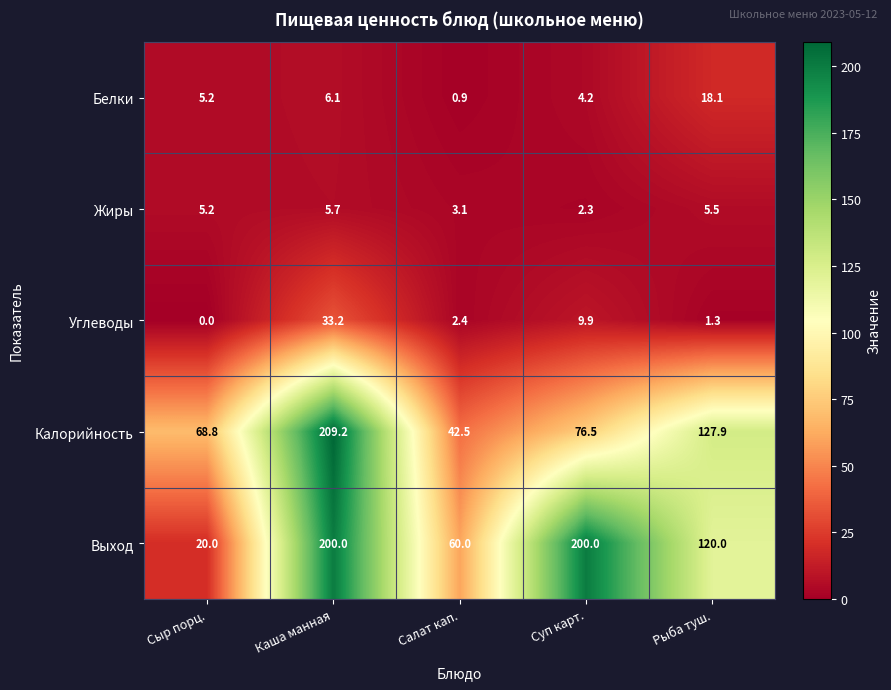

Which series has the widest spread of values?

Выход